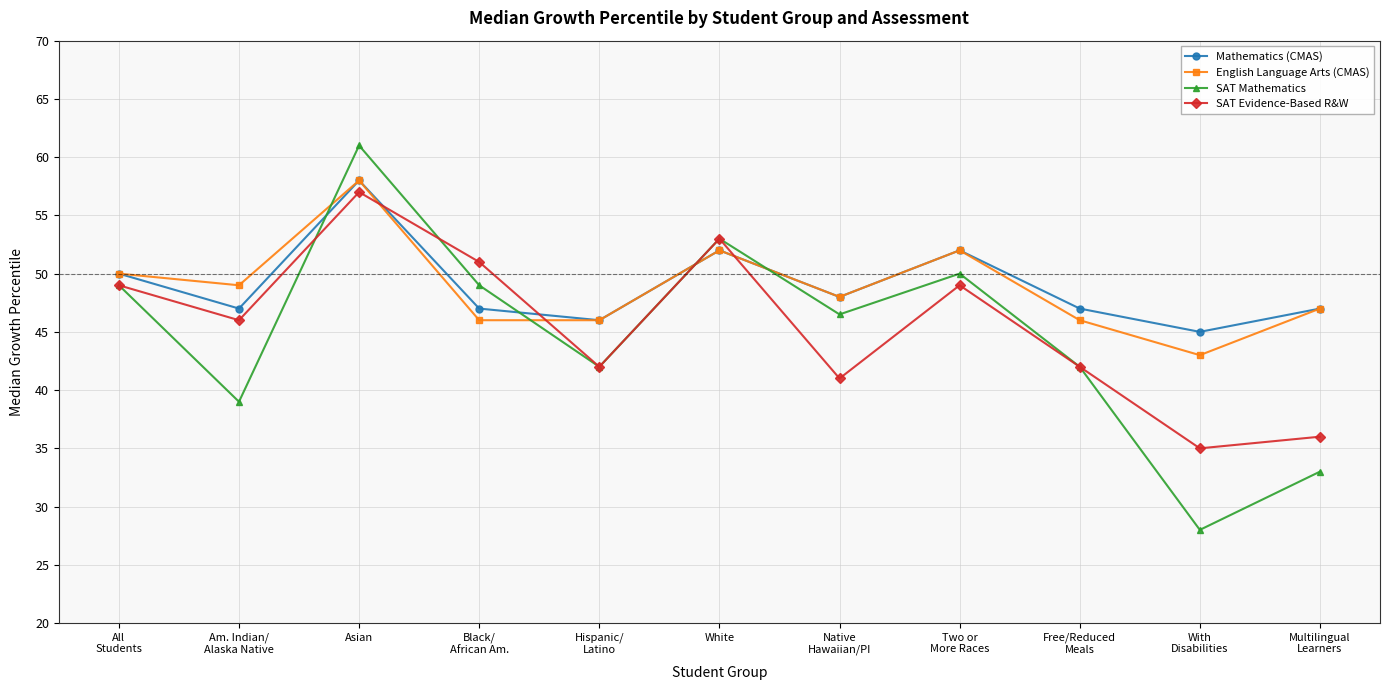

True or false: Mathematics (CMAS) and SAT Evidence-Based R&W cross at least once.

True